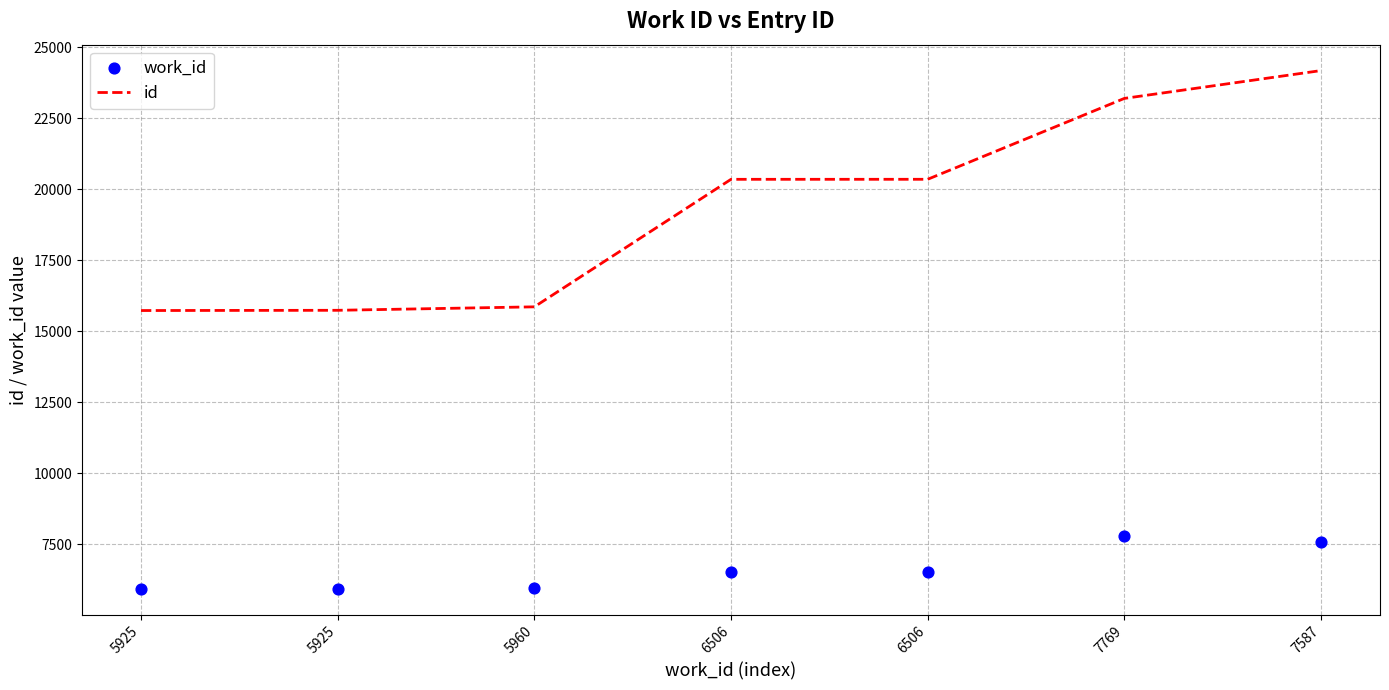

What is the total value across all series at 6506?

26849